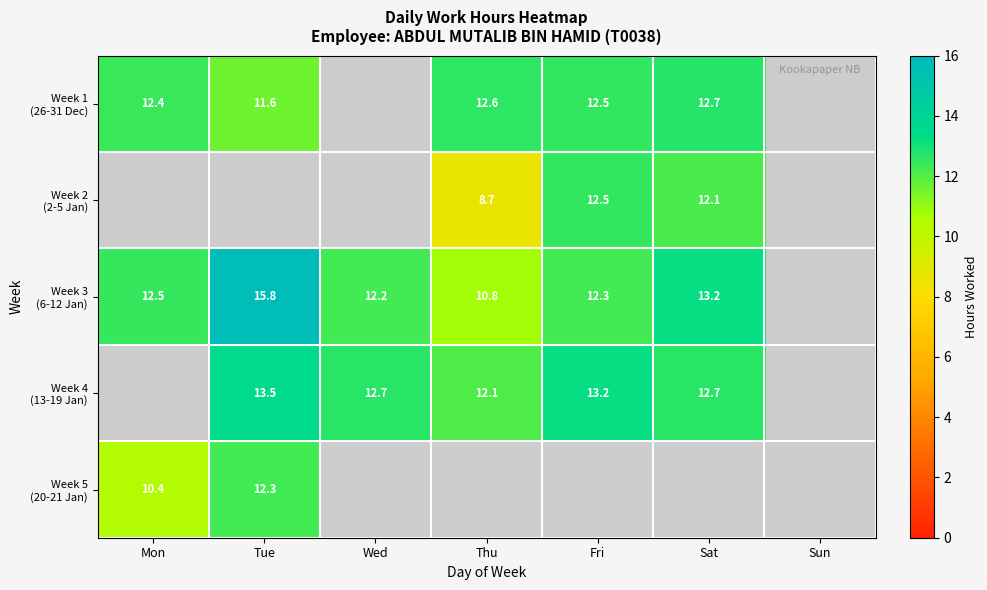

Count the number of categories in the chart.

7